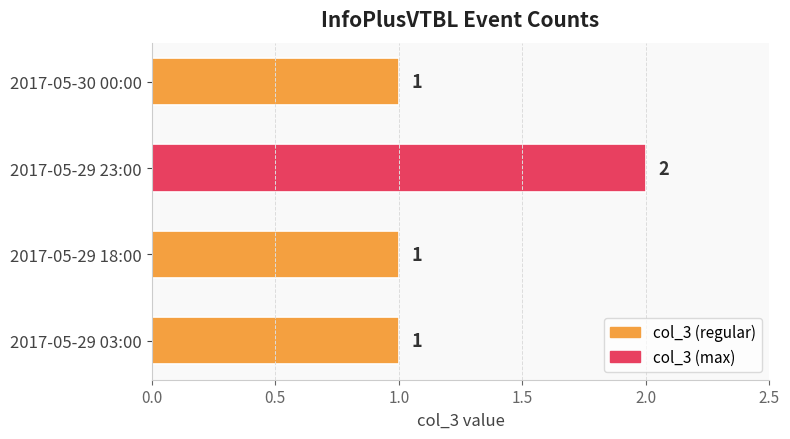

Count the number of values greater than 1.

1